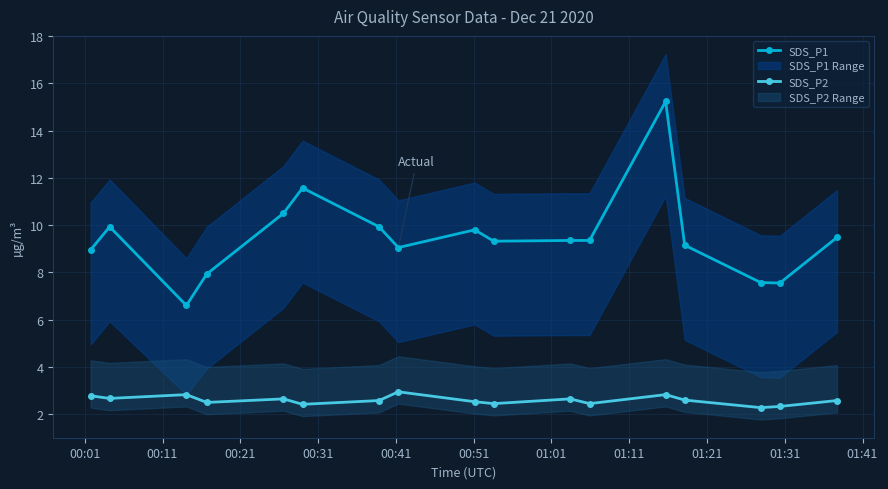

What is the maximum value for SDS_P2?

3.0